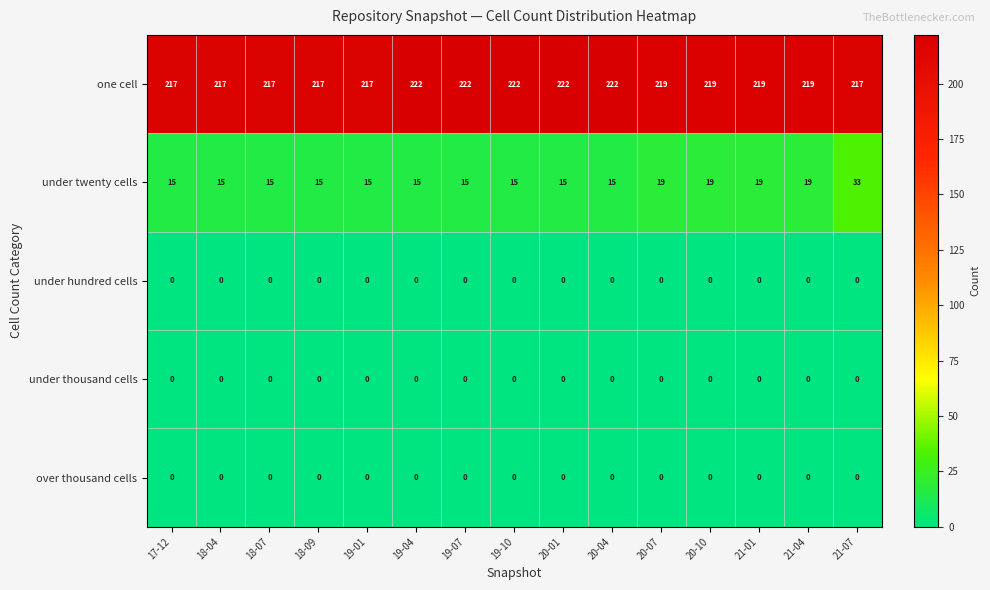

Which series changed the most between 19-07 and 20-10?

under twenty cells